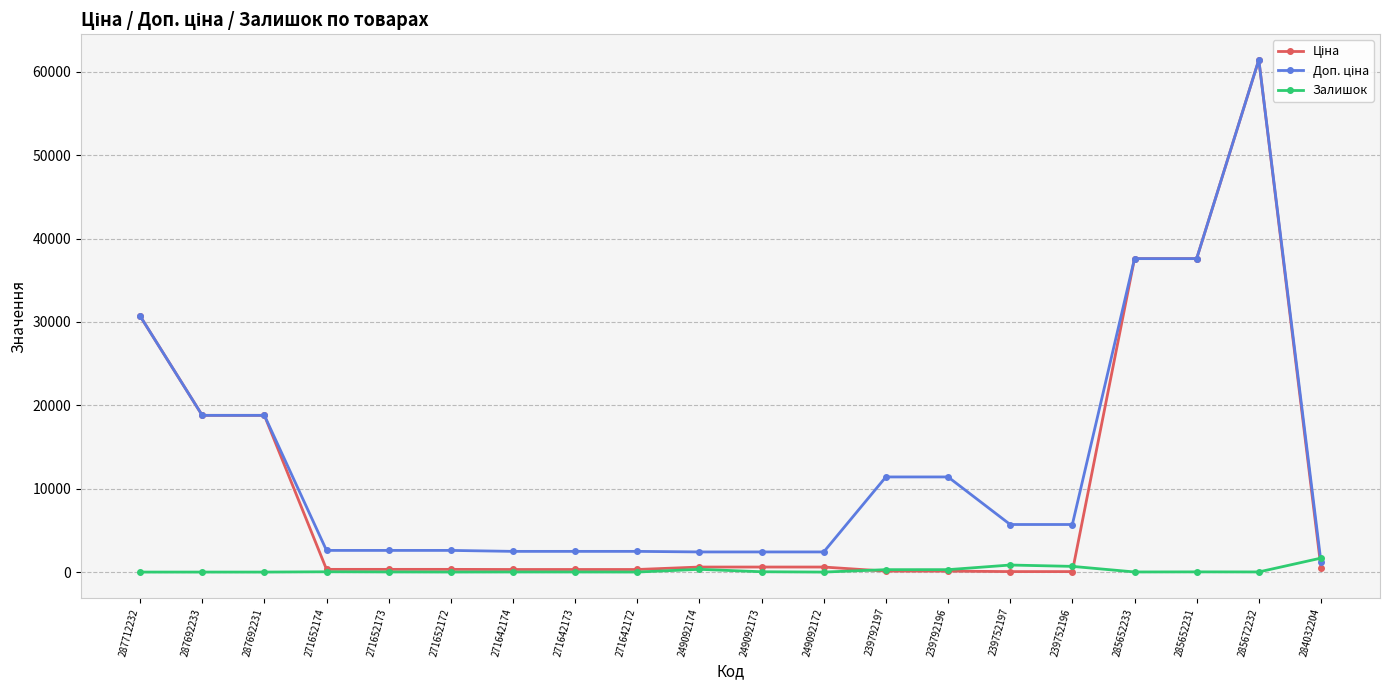

What is the spread (max minus min) of values at 271652172?

2594.3